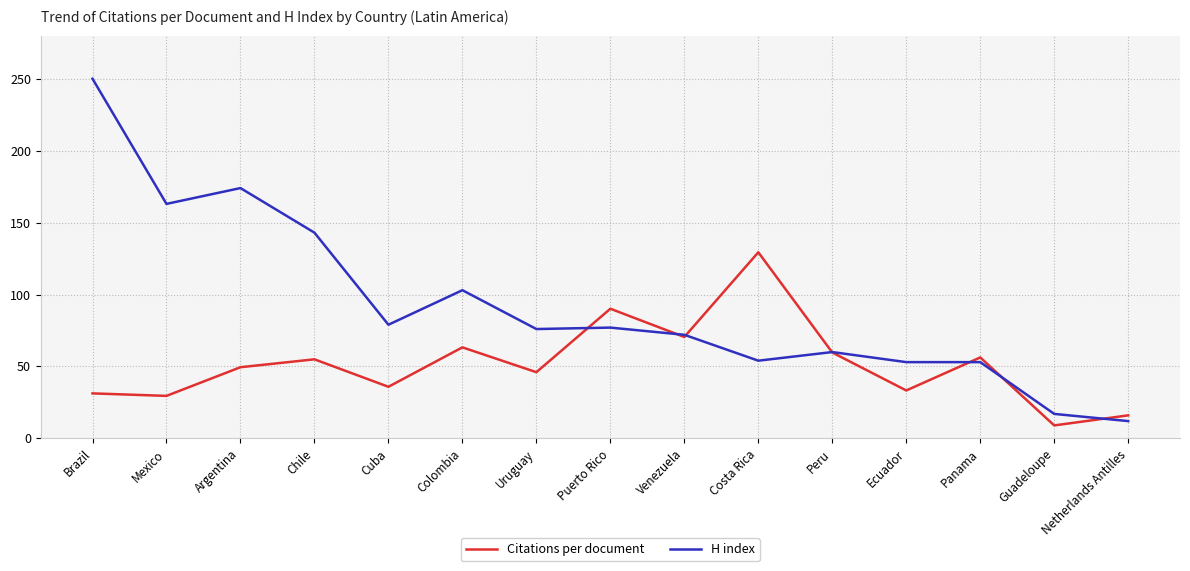

At which category does H index reach its first local valley?

Mexico